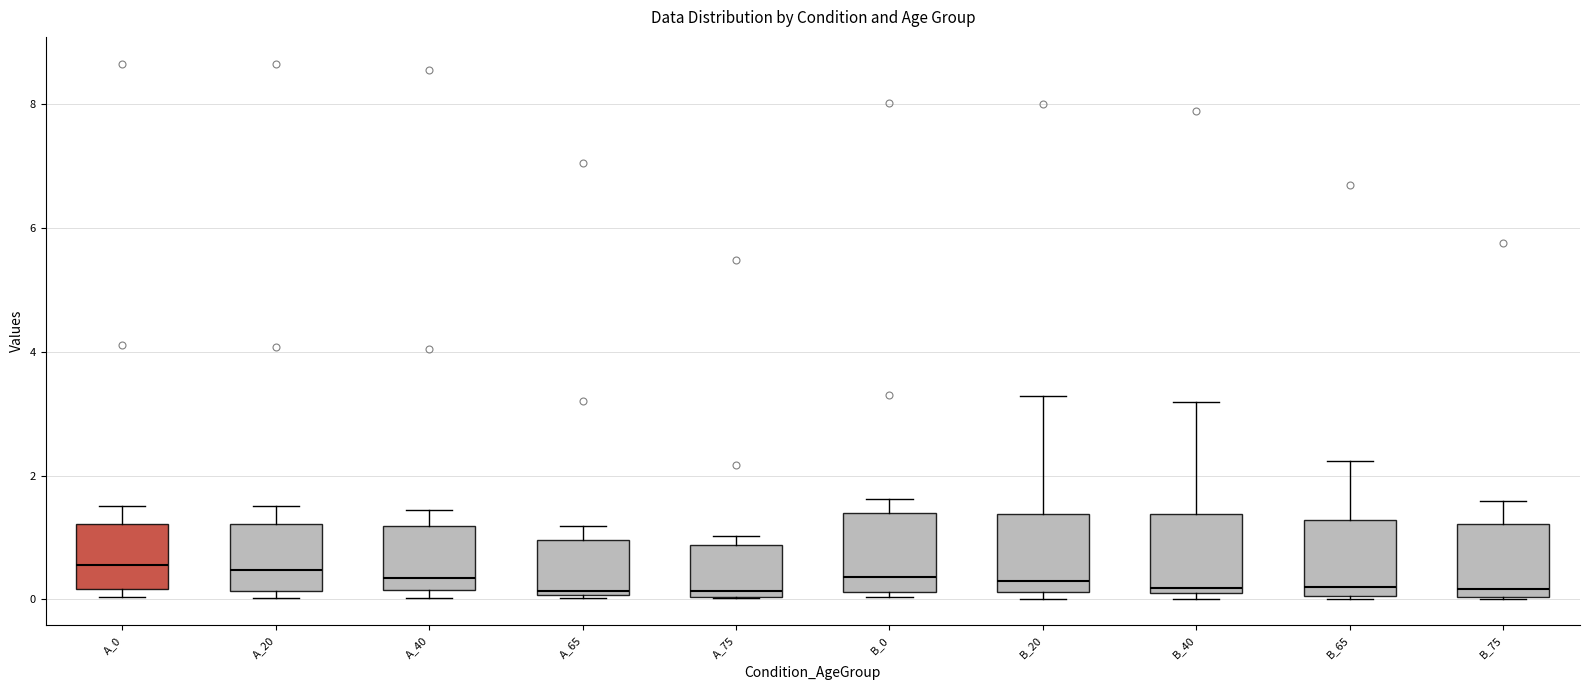

Reading left to right, read every box against the y-axis: the position of its median line, the range the box covers, and the ends of its whiskers. The values are not printed on the chart, so give them approximately, as read against the axis.

A_0: median 0.6, box 0.2 to 1.2, whiskers 0.0 to 1.6
A_20: median 0.4, box 0.2 to 1.2, whiskers 0.0 to 1.6
A_40: median 0.4, box 0.2 to 1.2, whiskers 0.0 to 1.4
A_65: median 0.2, box 0.0 to 1.0, whiskers 0.0 to 1.2
A_75: median 0.2, box 0.0 to 0.8, whiskers 0.0 to 1.0
B_0: median 0.4, box 0.2 to 1.4, whiskers 0.0 to 1.6
B_20: median 0.4, box 0.2 to 1.4, whiskers 0.0 to 3.2
B_40: median 0.2 (just above the box's lower edge), box 0.2 to 1.4, whiskers 0.0 to 3.2
B_65: median 0.2, box 0.0 to 1.2, whiskers 0.0 to 2.2
B_75: median 0.2, box 0.0 to 1.2, whiskers 0.0 to 1.6